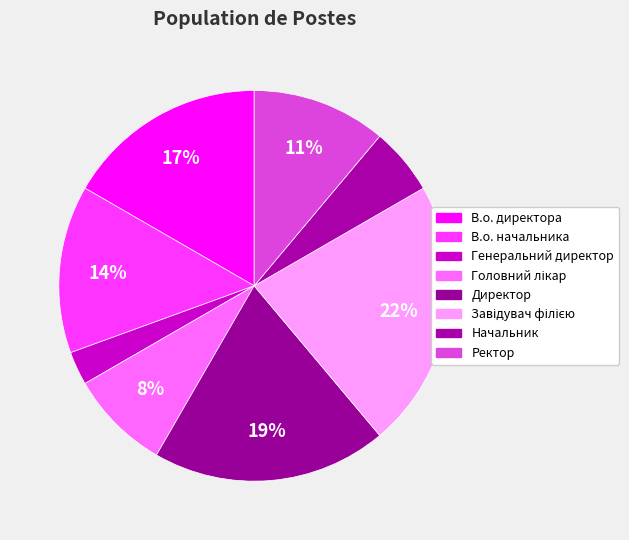

Which category has the biggest portion of the pie?

Завідувач філією